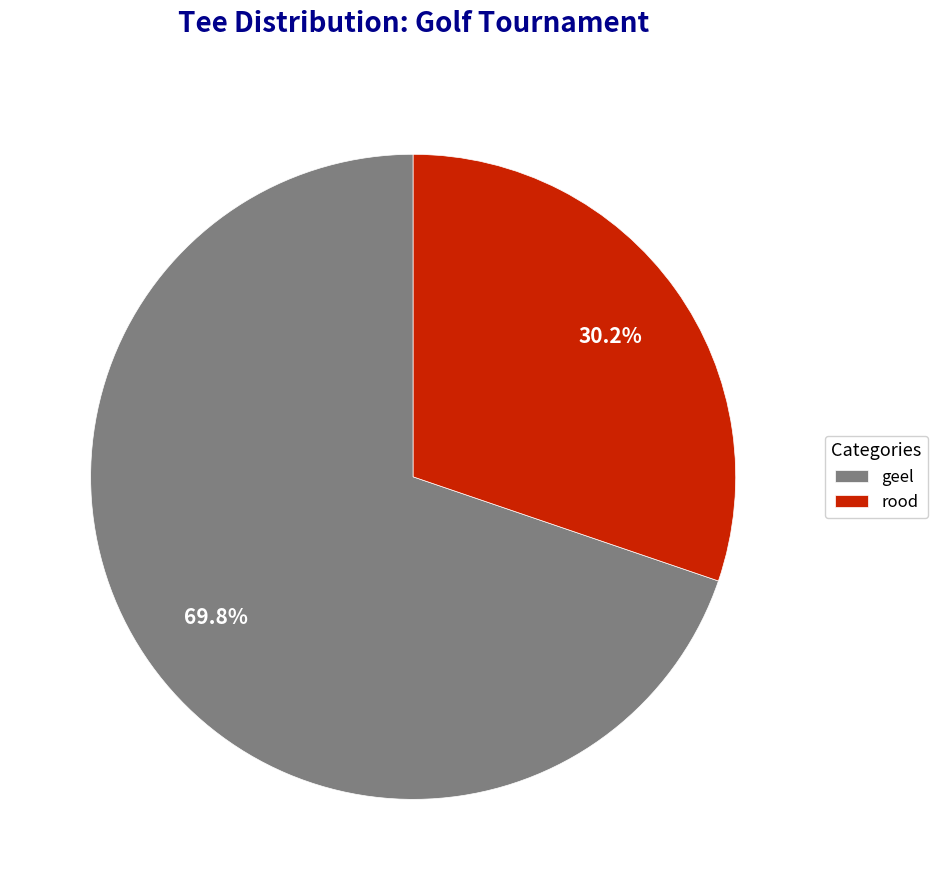

How many slices are in this pie chart?

2